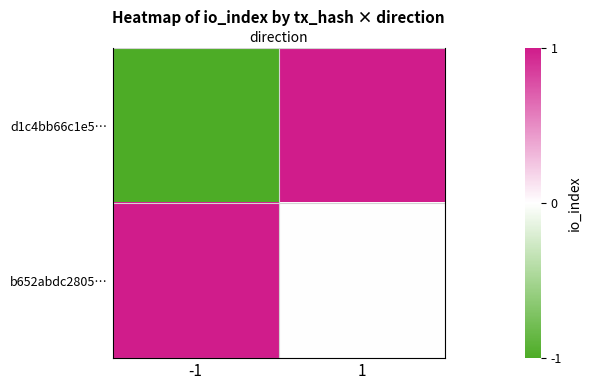

What is the difference between the maximum and minimum values in the b652abdc2805… series?

1